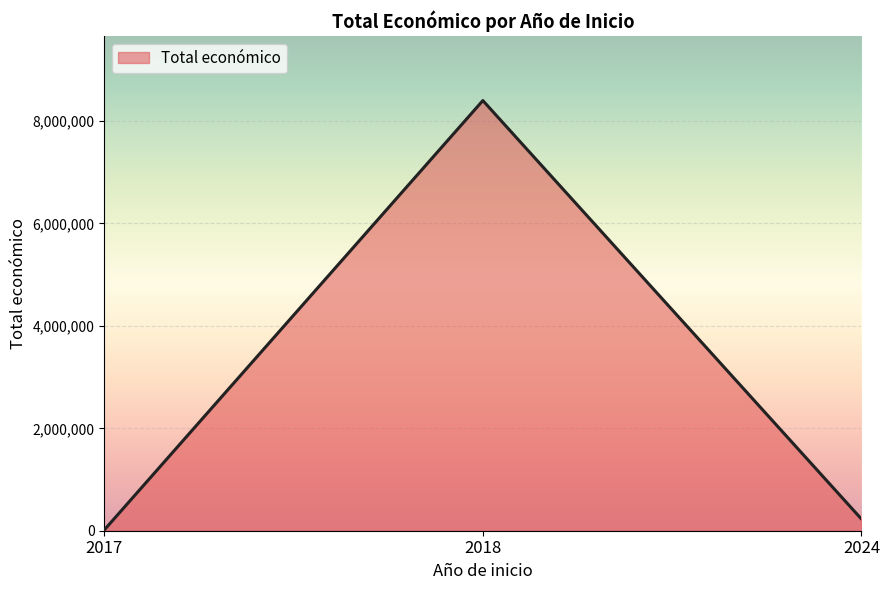

Rank the categories by value from lowest to highest.

2017, 2024, 2018